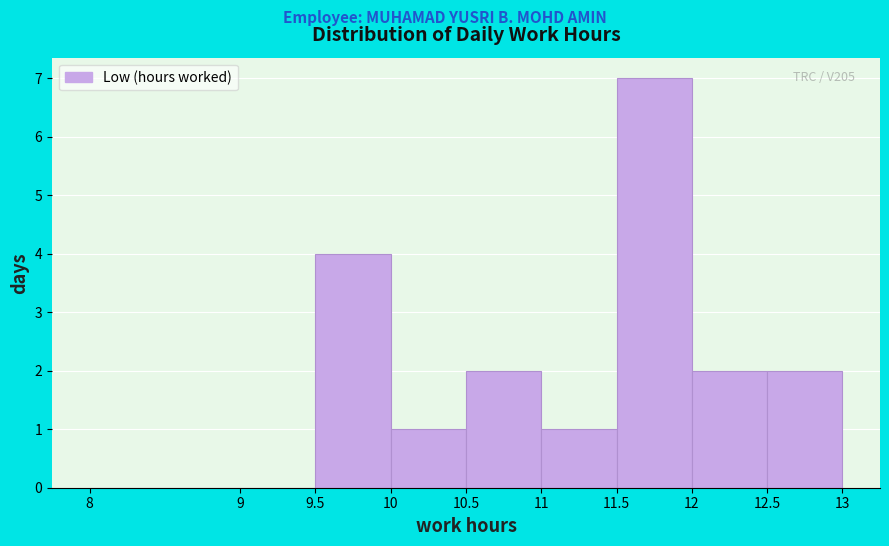

Over which range of the x-axis is the bar tallest?

11.5 to 12